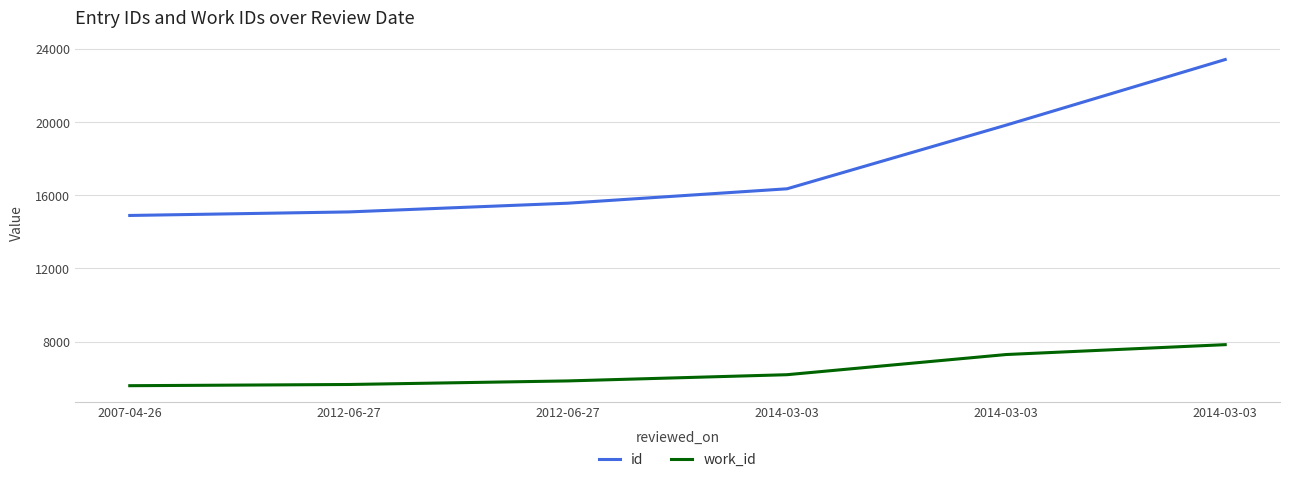

At which category is the sum across all series the highest?

2014-03-03